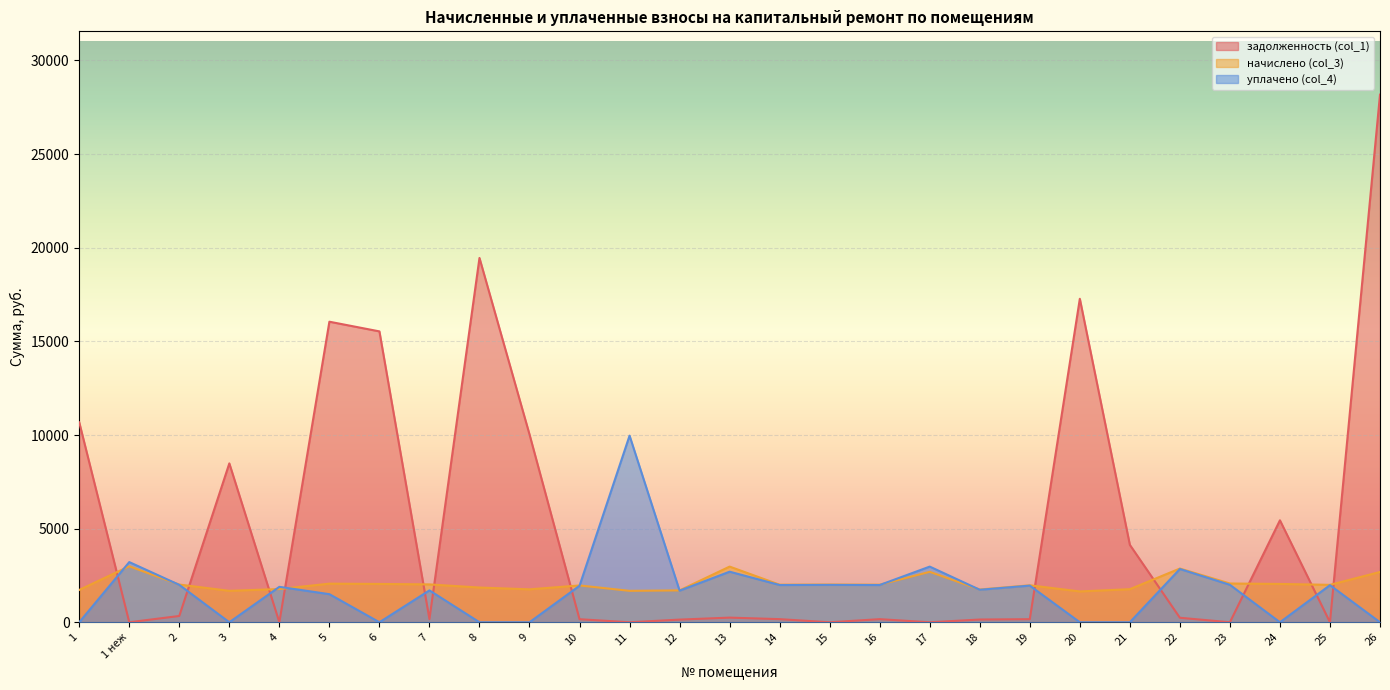

What is the total value across all series at 4?

3666.1